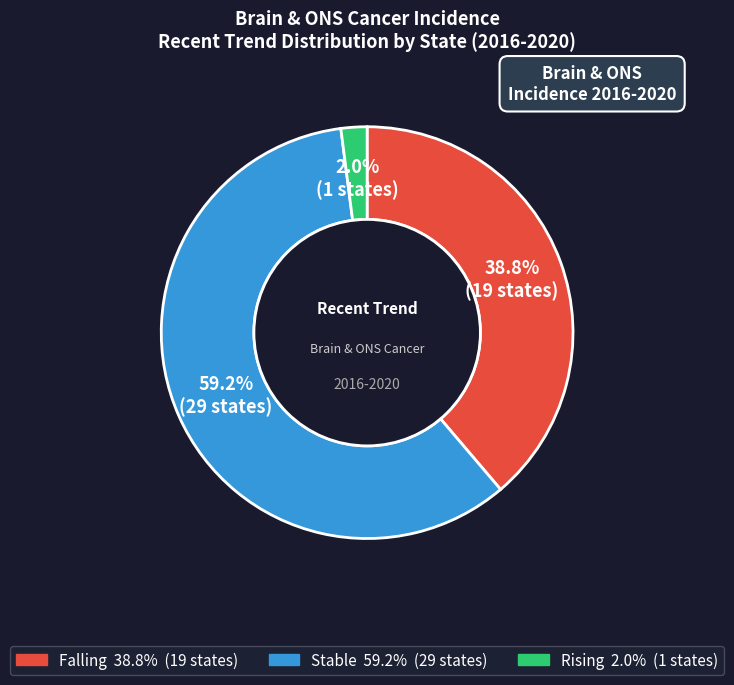

Is there any slice that represents more than half of the pie?

Yes